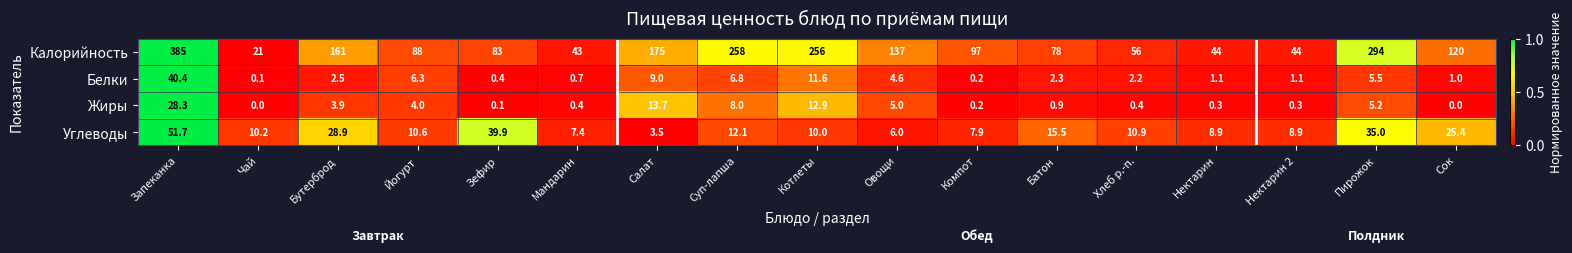

What value does the Калорийность series have at Зефир?

83.0